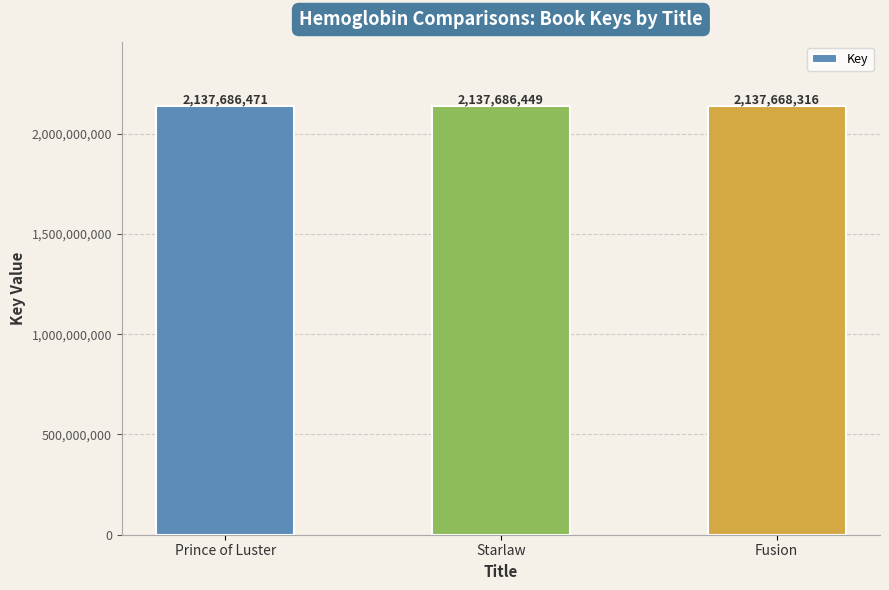

Reading left to right, list all the values displayed in this chart.

Prince of Luster=2137686471	Starlaw=2137686449	Fusion=2137668316